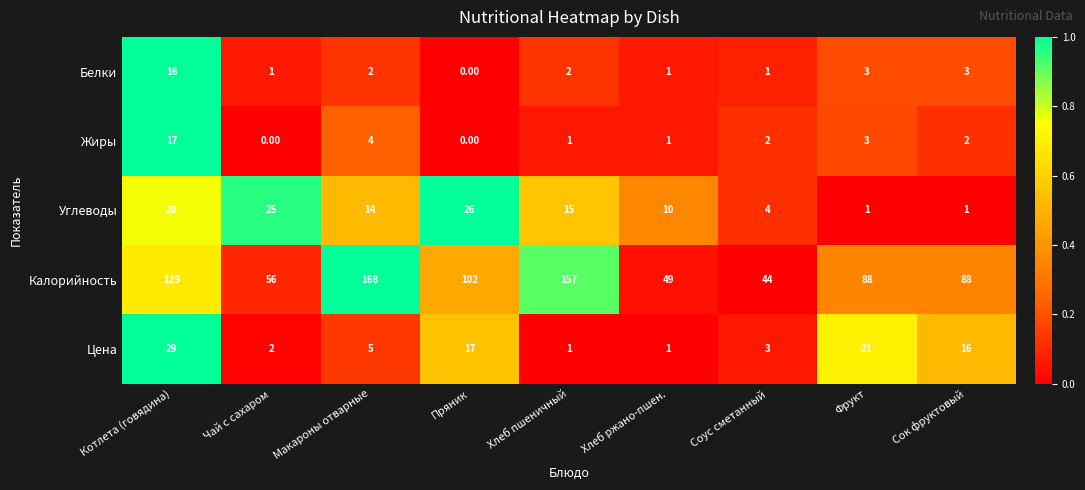

What is the difference between the second highest and minimum values in the Белки series?

3